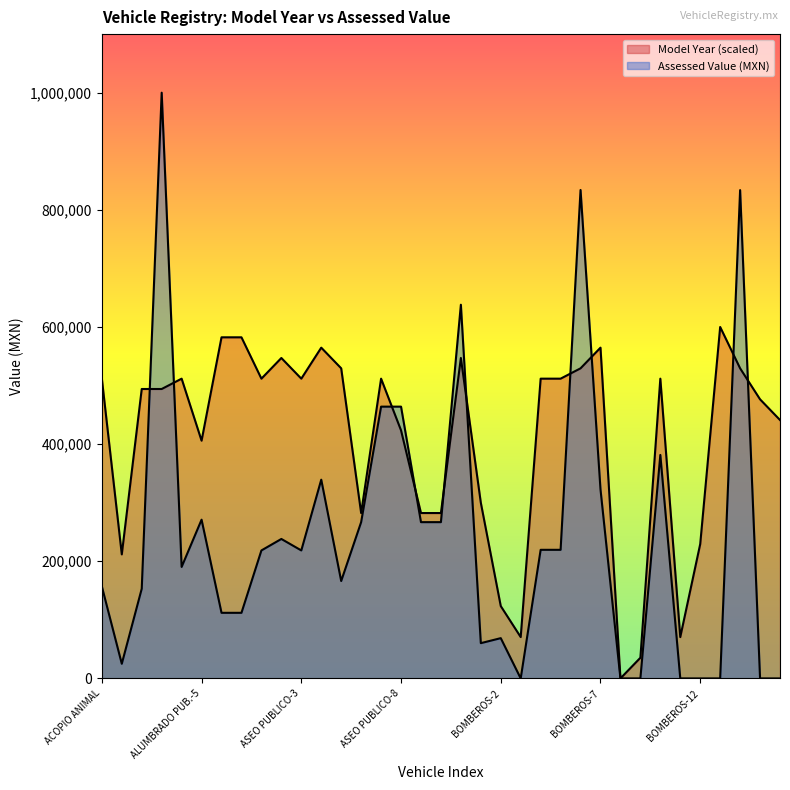

Count the number of data series in this chart.

2